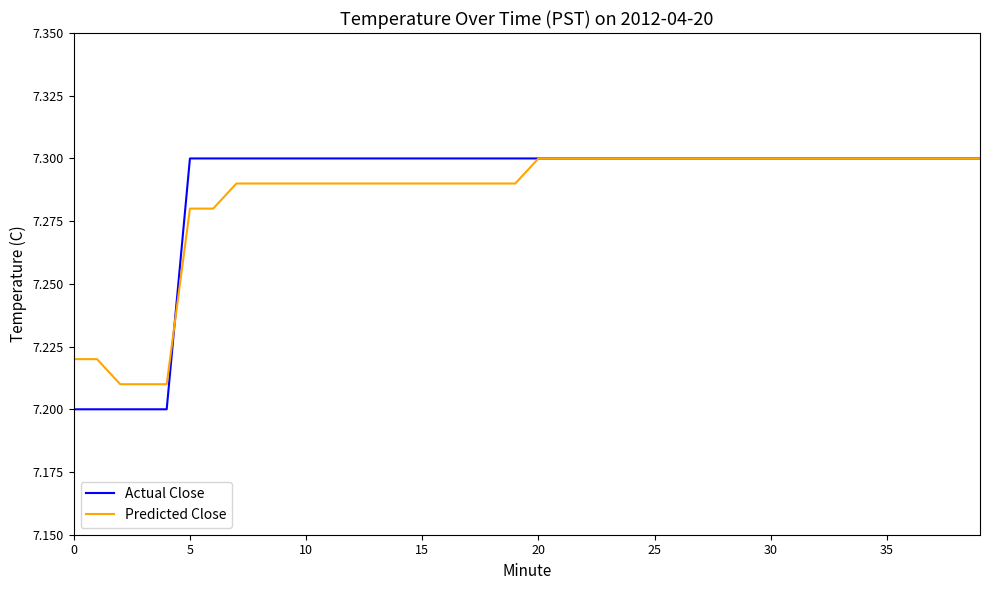

Count the Predicted Close values in the range 7 to 8.

40